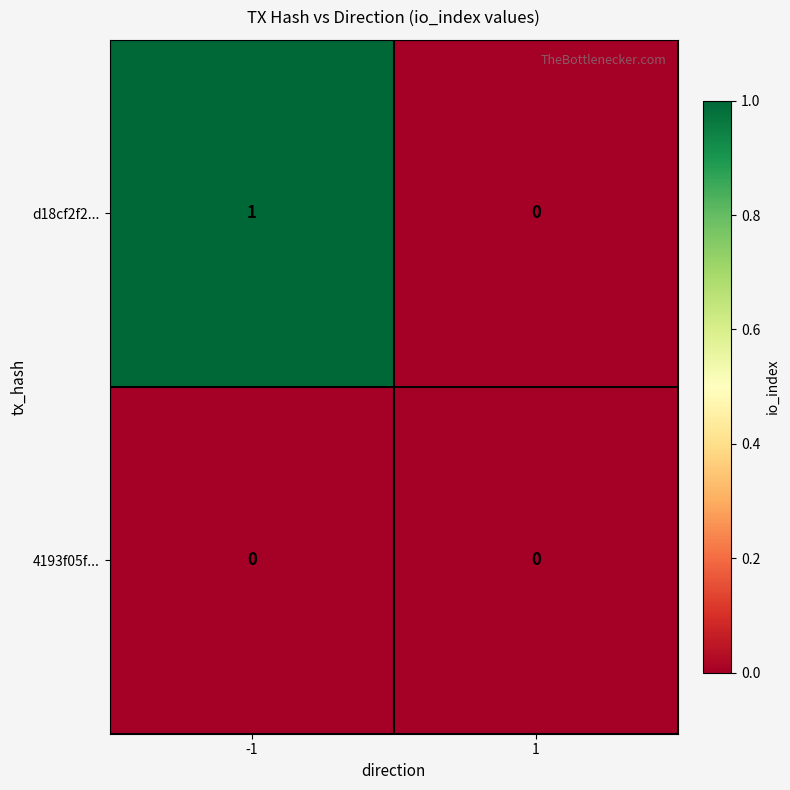

Which category has the highest value across all series?

-1